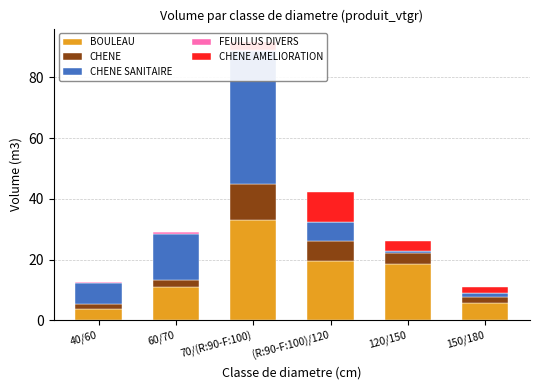

What is the value of the BOULEAU bar at the 2nd from the left?

10.8